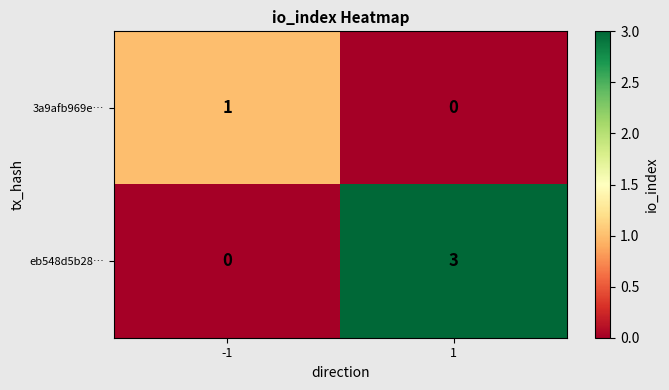

Reading left to right, what are all the values shown in this chart?

3a9afb969e…: -1=1	1=0
eb548d5b28…: -1=0	1=3